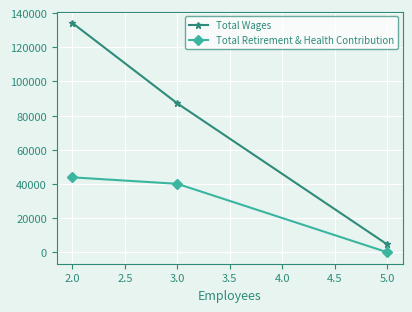

The value of Total Retirement & Health Contribution at 2.0 is 43842. True or false?

True